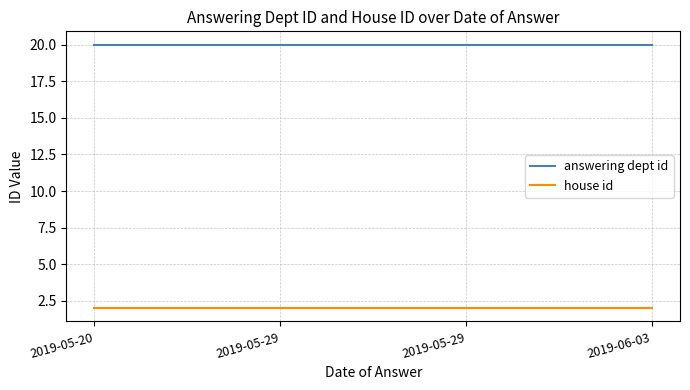

Is this an area chart (filled region under the line)?

No